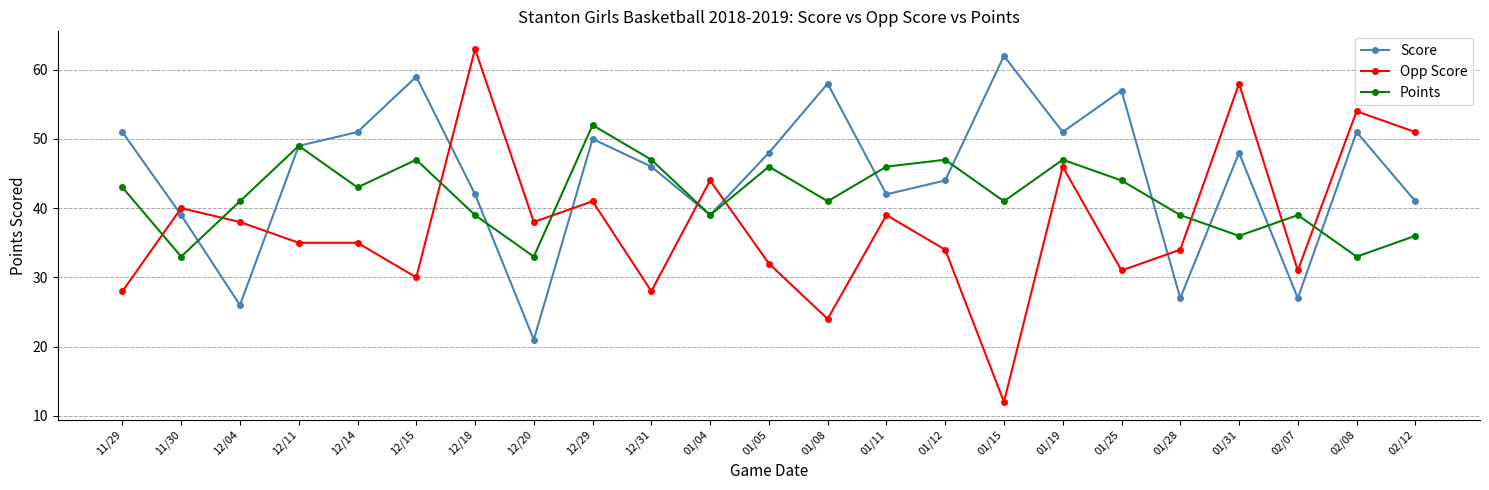

The Score series shows 10 at 02/07. True or false?

False